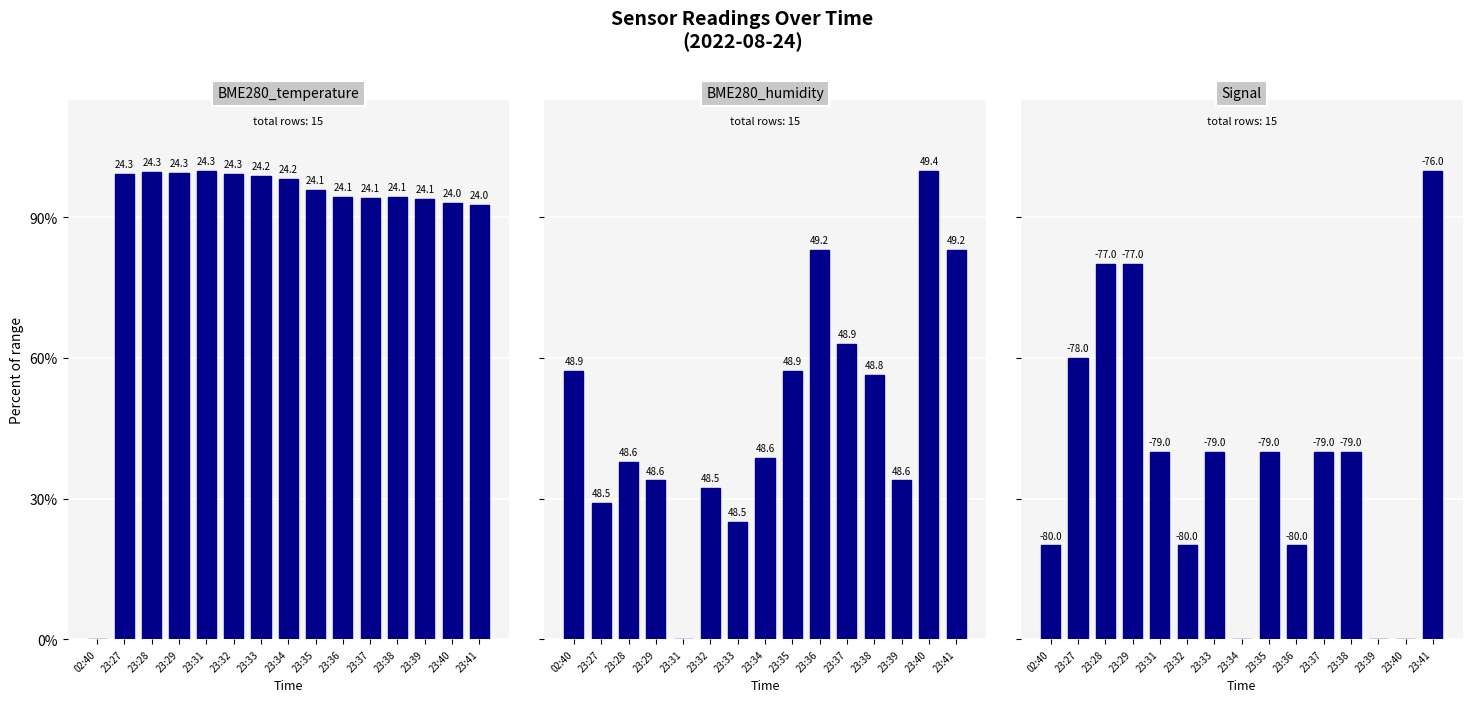

How many bars are there in each group?

3